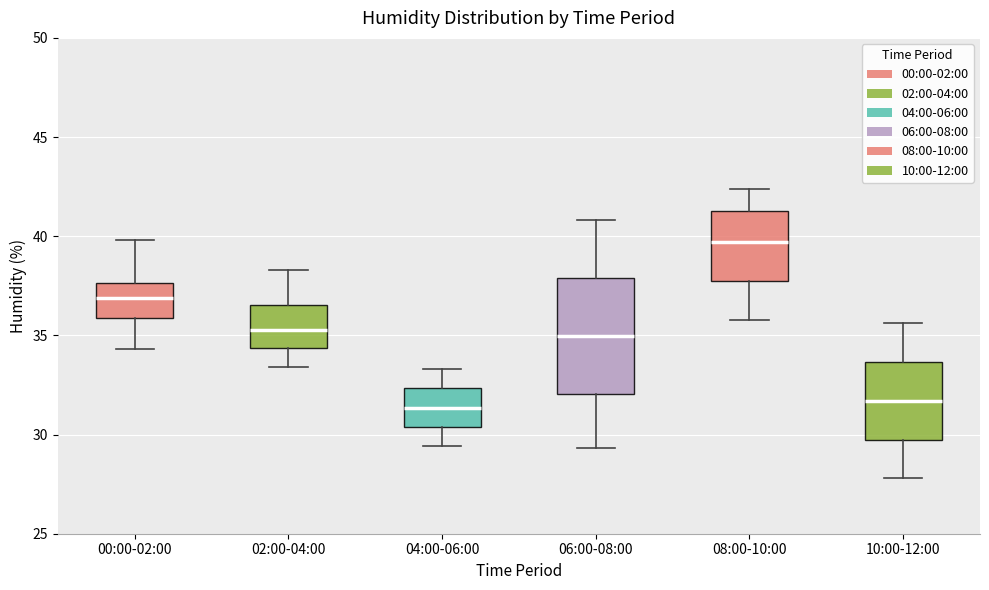

Reading left to right, transcribe this box plot: for each box, give where its median line is, the range the box spans, and where its two whiskers end, as read against the y-axis. The values are not printed on the chart, so give them approximately, as read against the axis.

00:00-02:00: median 37.0, box 36.0 to 37.5, whiskers 34.5 to 40.0
02:00-04:00: median 35.5, box 34.5 to 36.5, whiskers 33.5 to 38.5
04:00-06:00: median 31.5, box 30.5 to 32.5, whiskers 29.5 to 33.5
06:00-08:00: median 35.0, box 32.0 to 38.0, whiskers 29.5 to 41.0
08:00-10:00: median 39.5, box 38.0 to 41.5, whiskers 36.0 to 42.5
10:00-12:00: median 31.5, box 30.0 to 33.5, whiskers 28.0 to 35.5